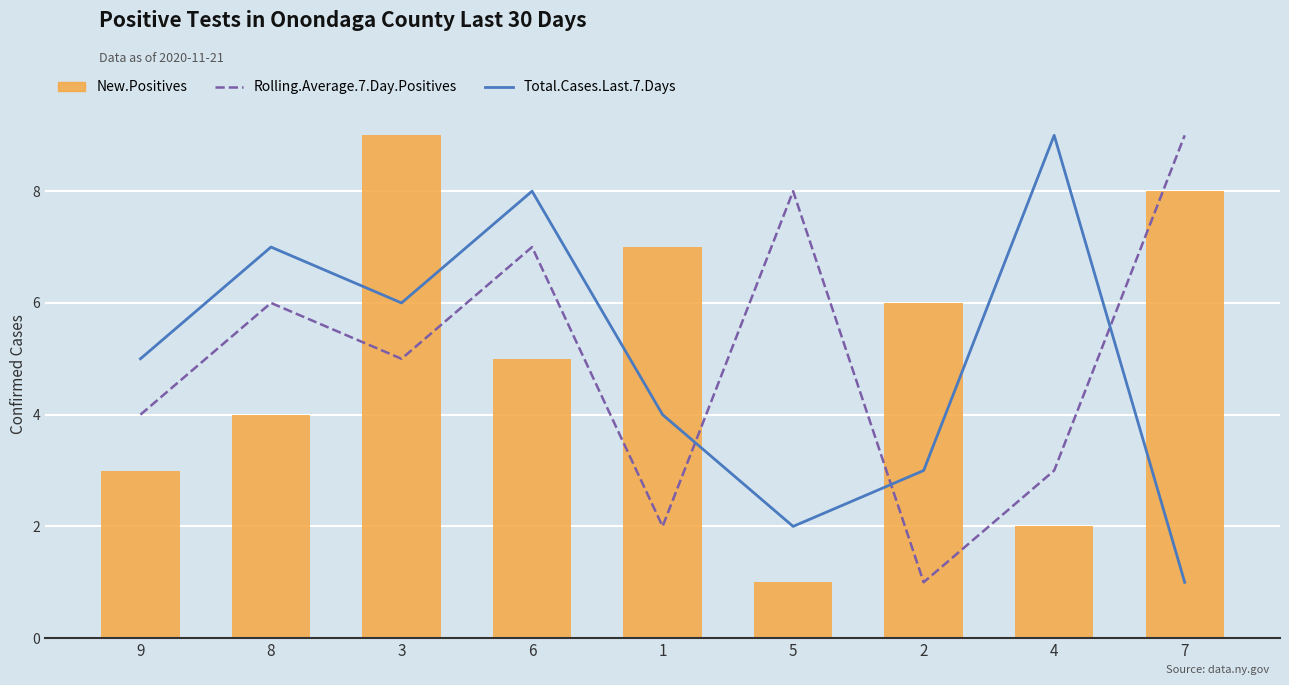

What position from the right is 6?

6